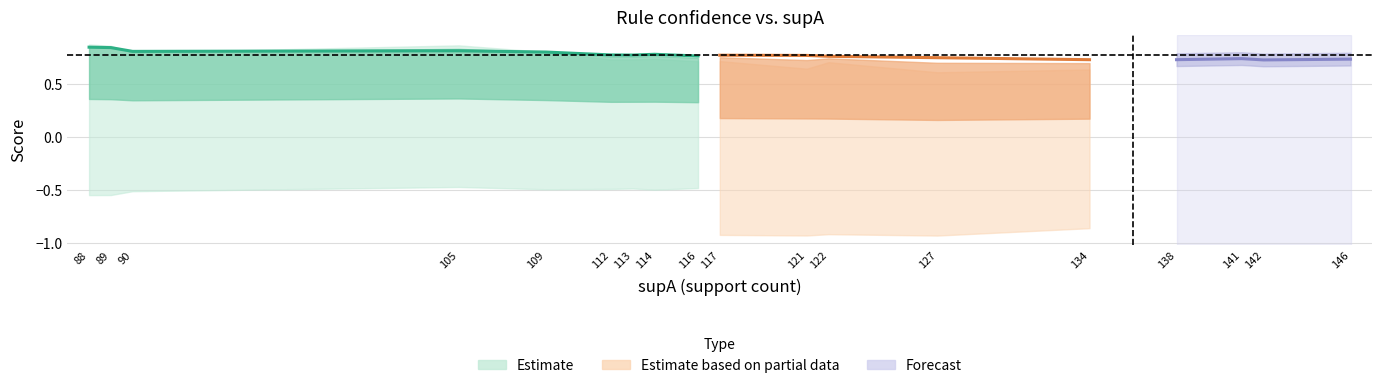

At how many categories does at least one series exceed 0?

18